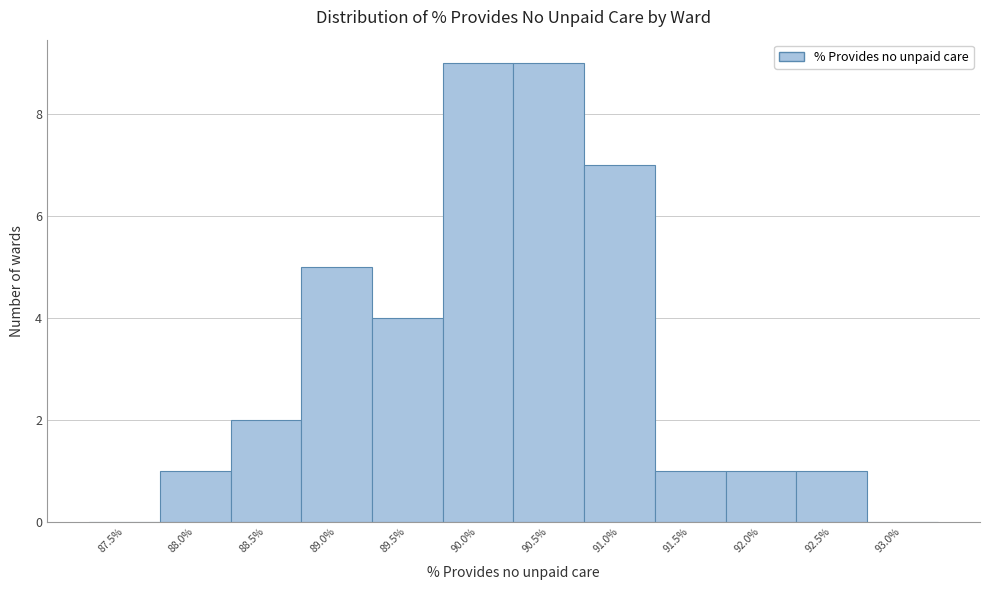

Reading left to right, what are all the values shown in this chart?

87.5%=0	88.0%=1	88.5%=2	89.0%=5	89.5%=4	90.0%=9	90.5%=9	91.0%=7	91.5%=1	92.0%=1	92.5%=1	93.0%=0